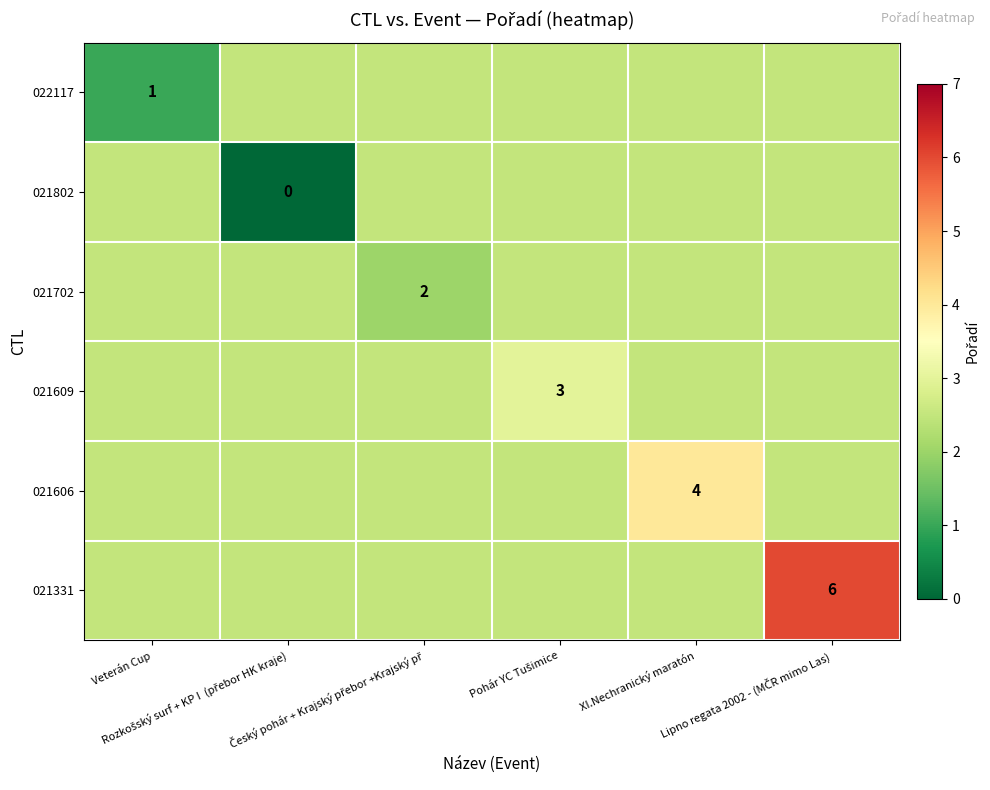

At which category does the chart reach its minimum across all series?

Rozkošský surf + KP I  (přebor HK kraje)